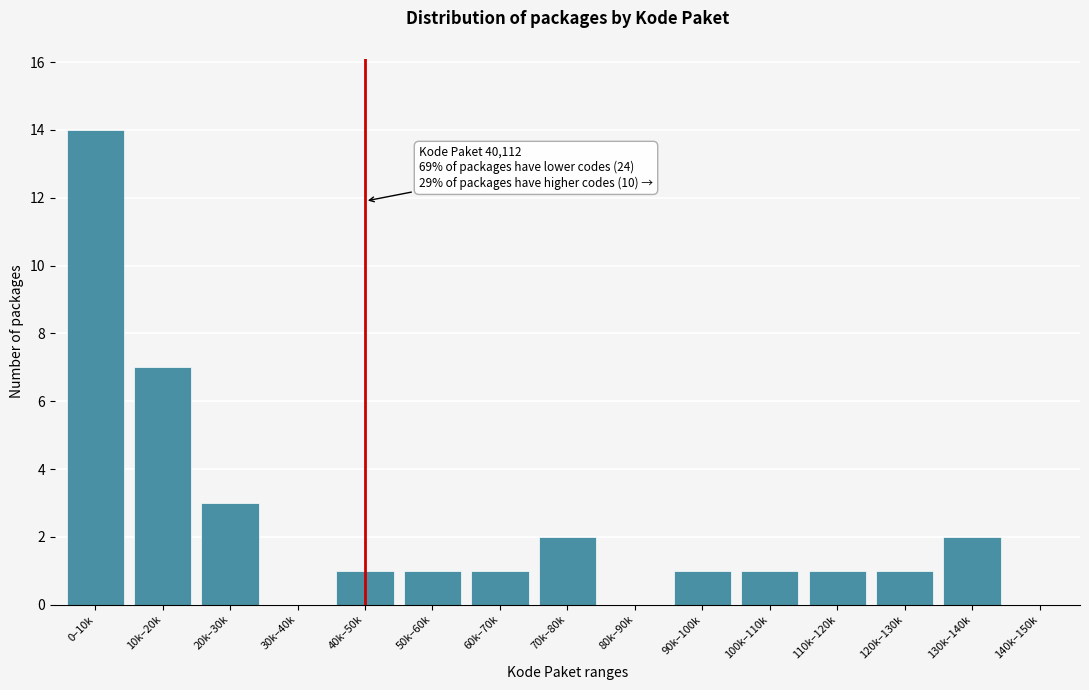

Reading left to right, list all the values displayed in this chart.

0–10k=14	10k–20k=7	20k–30k=3	30k–40k=0	40k–50k=1	50k–60k=1	60k–70k=1	70k–80k=2	80k–90k=0	90k–100k=1	100k–110k=1	110k–120k=1	120k–130k=1	130k–140k=2	140k–150k=0